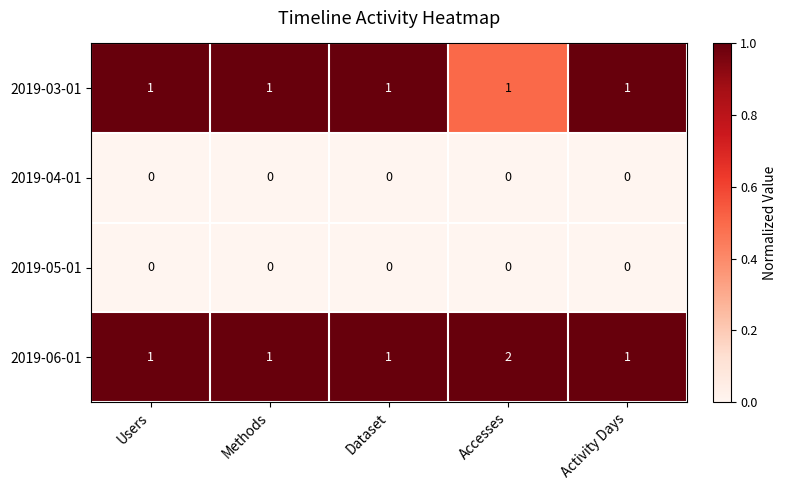

Is it true that 2019-03-01 equals 1 at Dataset?

True